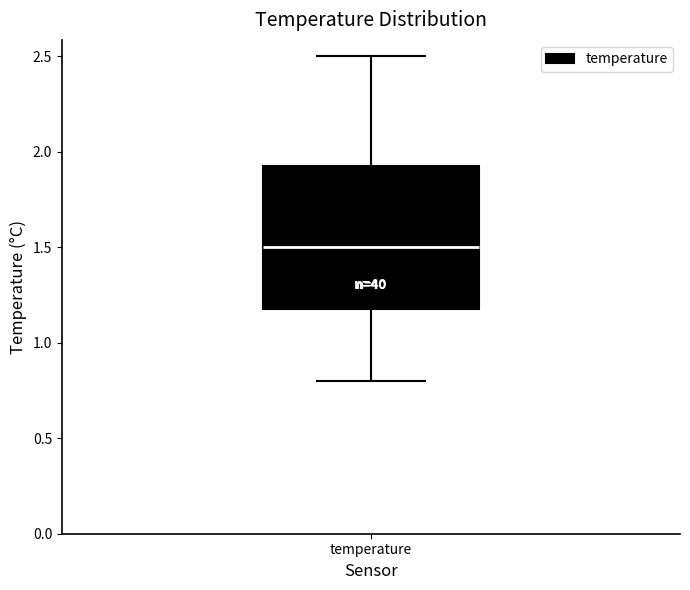

Read this box plot against the y-axis: the position of the median line, the range covered by the box, and the ends of both whiskers. The values are not printed on the chart, so give them approximately, as read against the axis.

median 1.50, box 1.20 to 1.95, whiskers 0.80 to 2.50